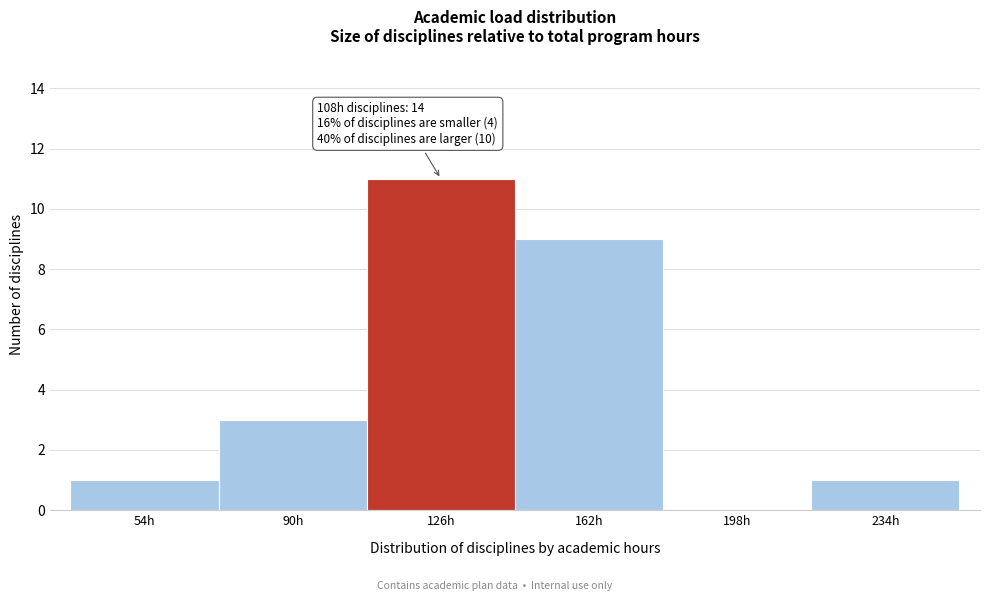

Which range on the x-axis has the tallest bar?

108 to 144